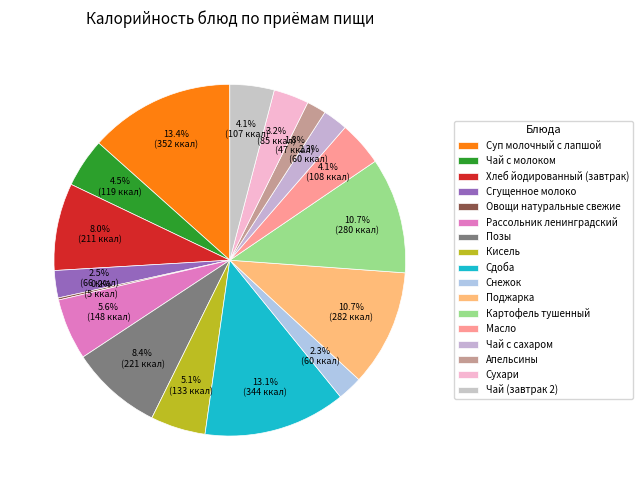

To the nearest percent, what is the difference between the largest and smallest slice percentages?

13%